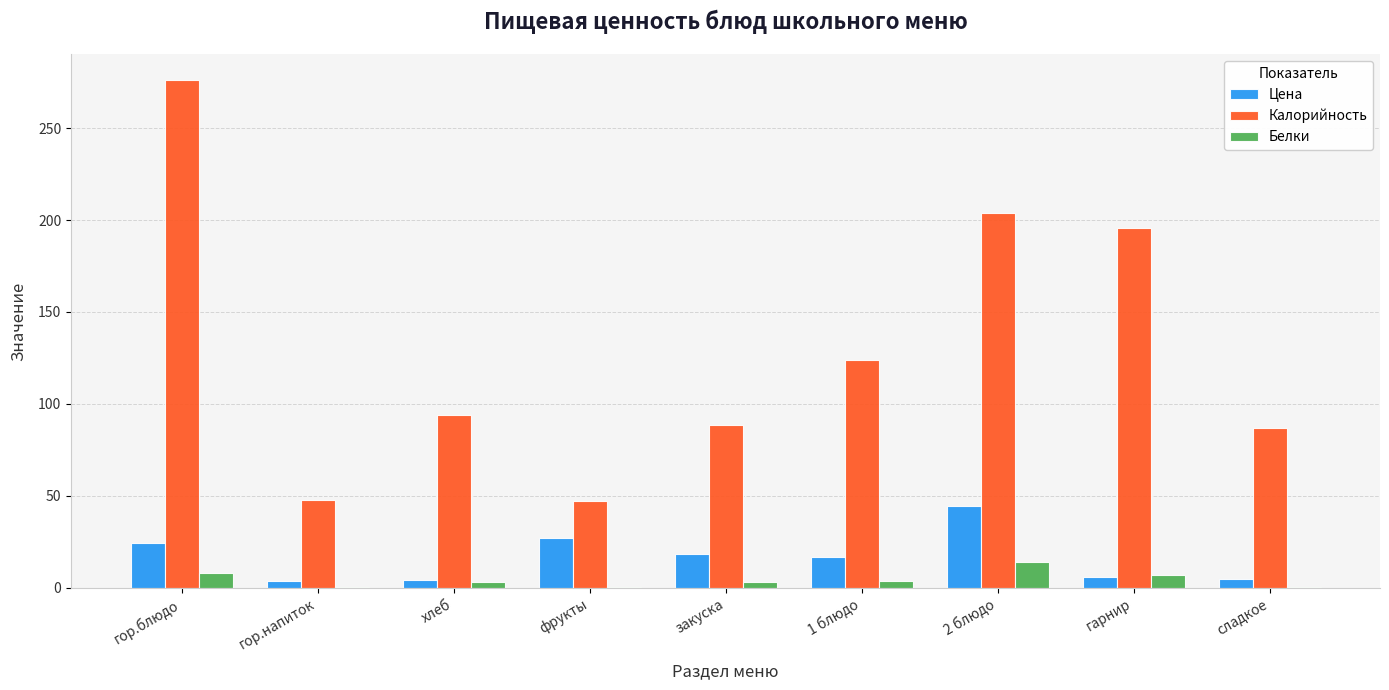

Which series changed the most between хлеб and гарнир?

Калорийность